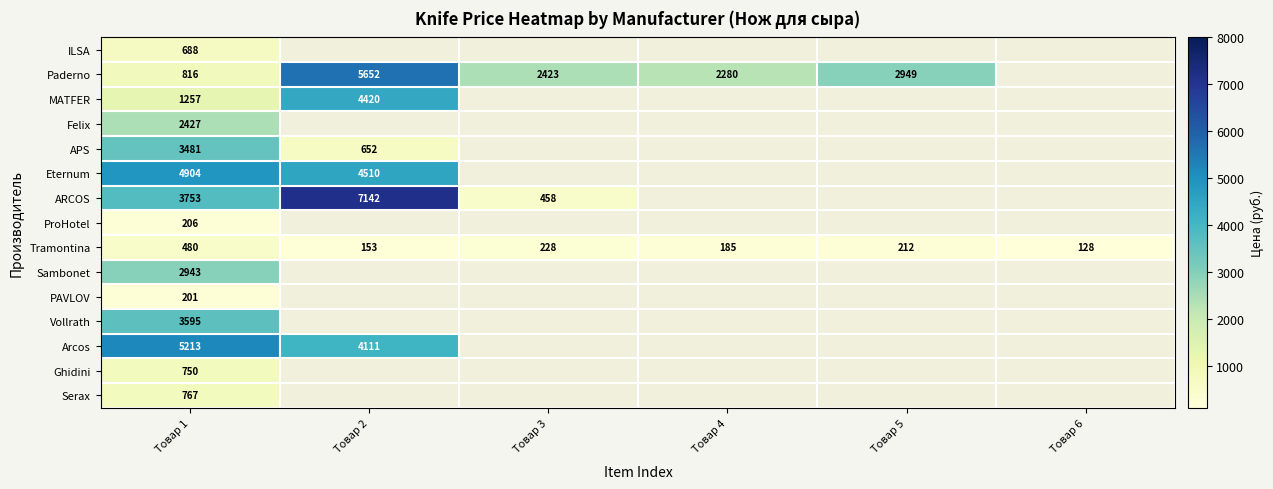

Which has a higher value, Товар 3 or Товар 2?

Товар 2